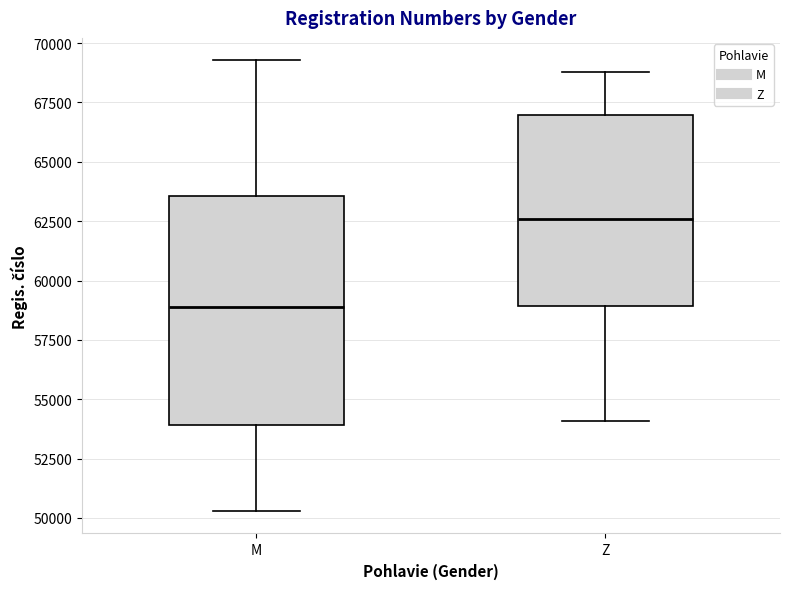

Reading left to right, read every box against the y-axis: the position of its median line, the range the box covers, and the ends of its whiskers. The values are not printed on the chart, so give them approximately, as read against the axis.

M: median 59000, box 54000 to 63500, whiskers 50500 to 69500
Z: median 62500, box 59000 to 67000, whiskers 54000 to 69000